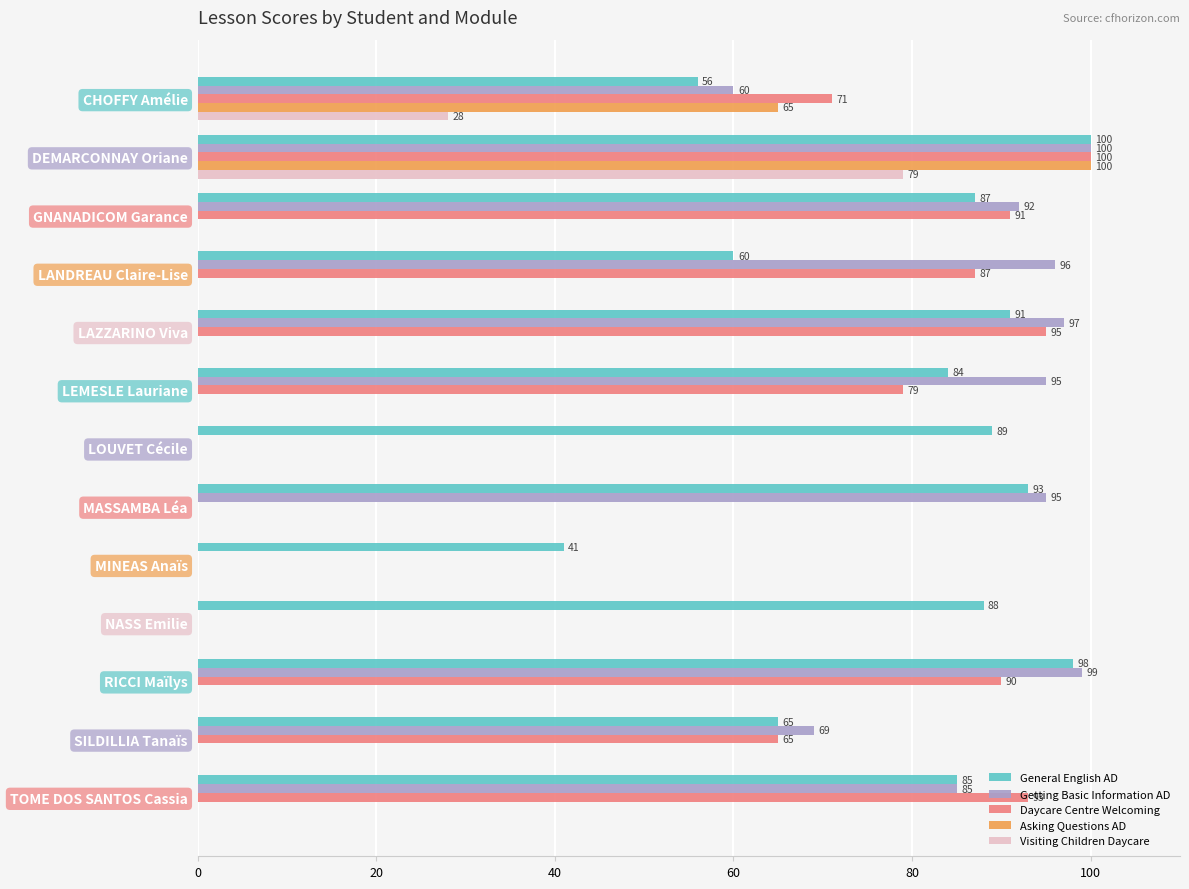

True or false: Getting Basic Information AD has a value of 0 at LOUVET Cécile.

True